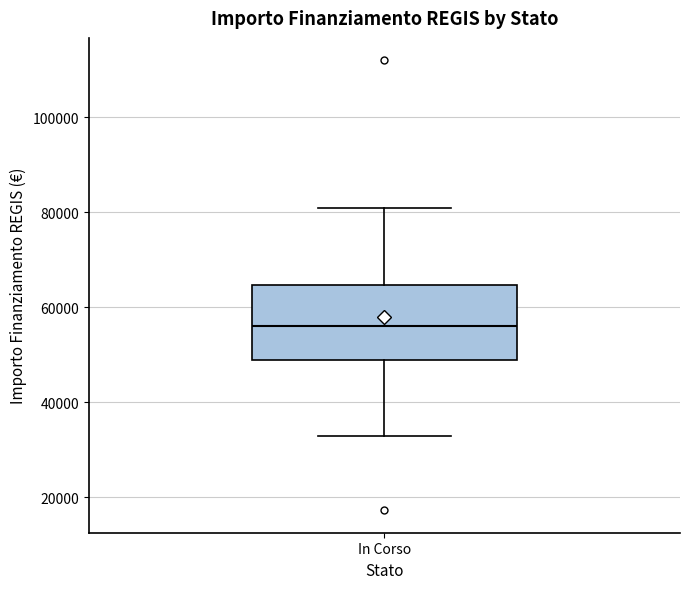

Transcribe this box plot: give where the median line is, the range the box spans, and where the two whiskers end, as read against the y-axis. The values are not printed on the chart, so give them approximately, as read against the axis.

median 56000, box 50000 to 64000, whiskers 32000 to 80000